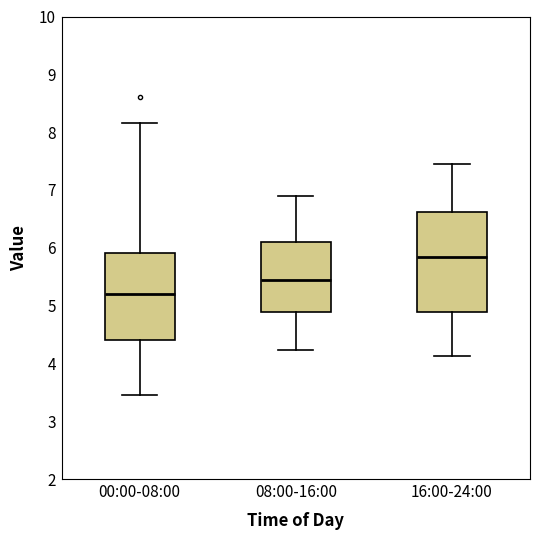

Which box is the tallest, from its lower edge to its upper edge?

16:00-24:00